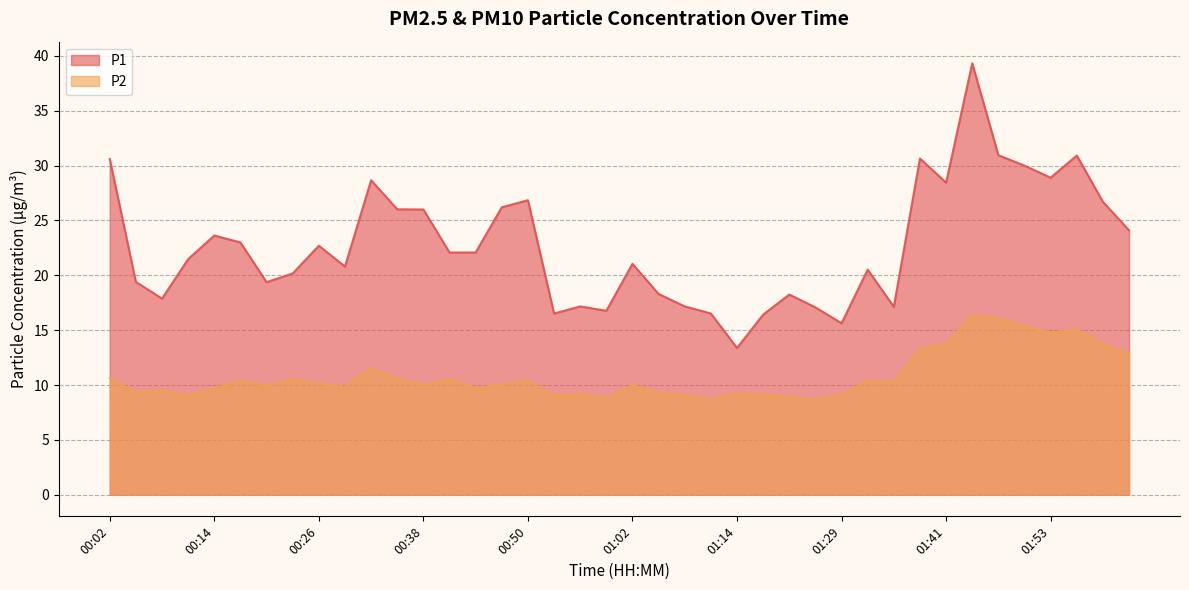

The P2 series shows 18.1 at 00:26. True or false?

False